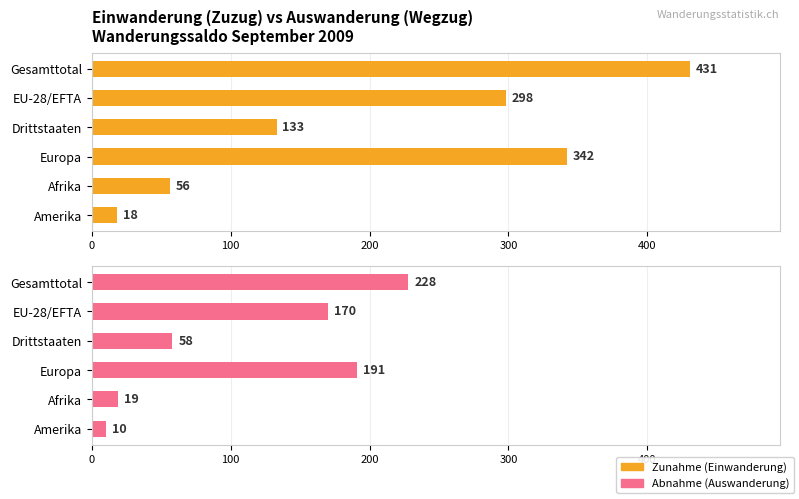

What is the maximum value for Abnahme (Auswanderung)?

228